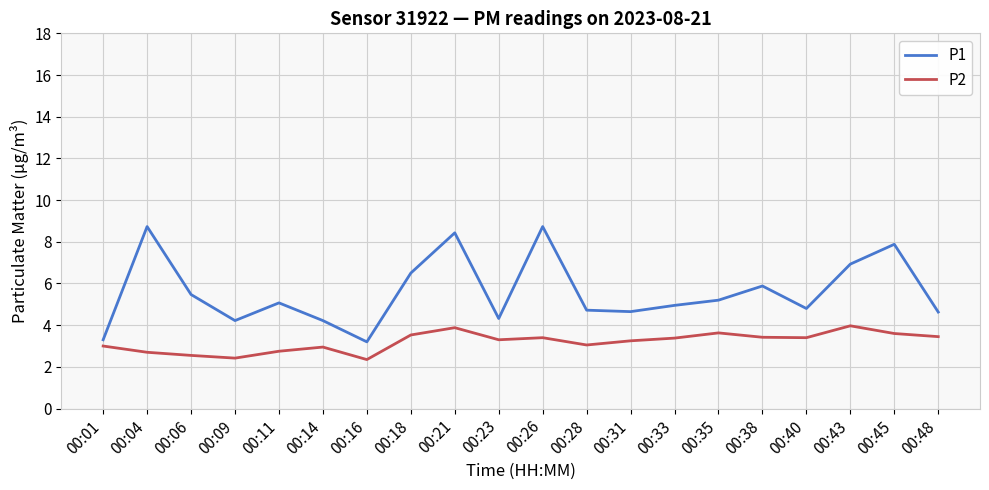

Which series has the largest range (max minus min)?

P1